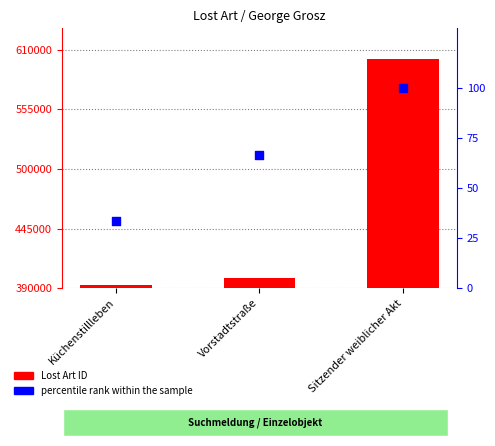

What are all the series names shown in the legend?

Lost Art ID, percentile rank within the sample